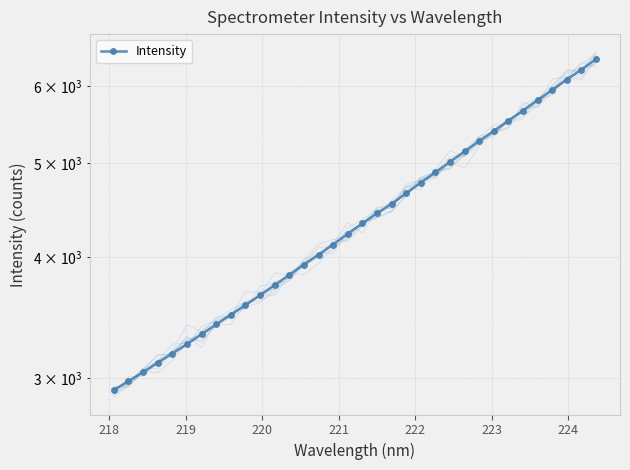

What is the smallest value displayed?

2915.7